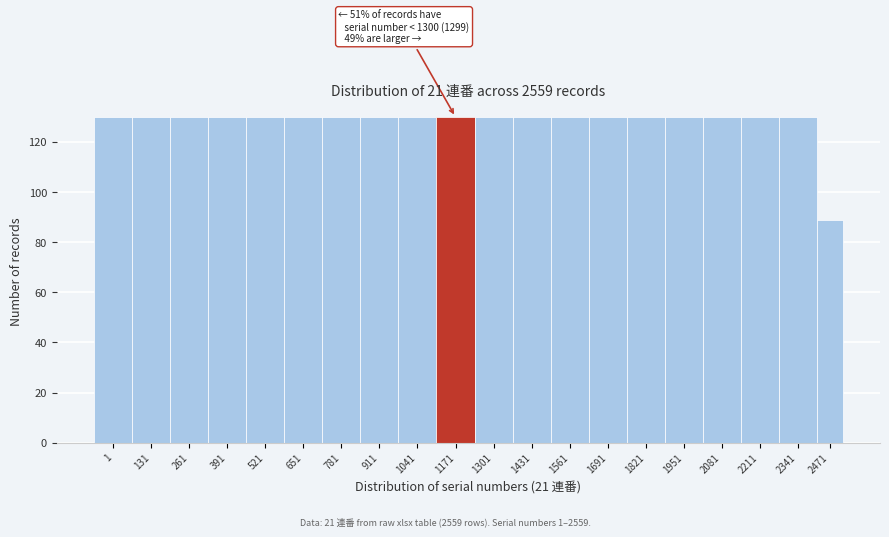

Reading left to right, list all the values displayed in this chart.

1=130	131=130	261=130	391=130	521=130	651=130	781=130	911=130	1041=130	1171=130	1301=130	1431=130	1561=130	1691=130	1821=130	1951=130	2081=130	2211=130	2341=130	2471=89